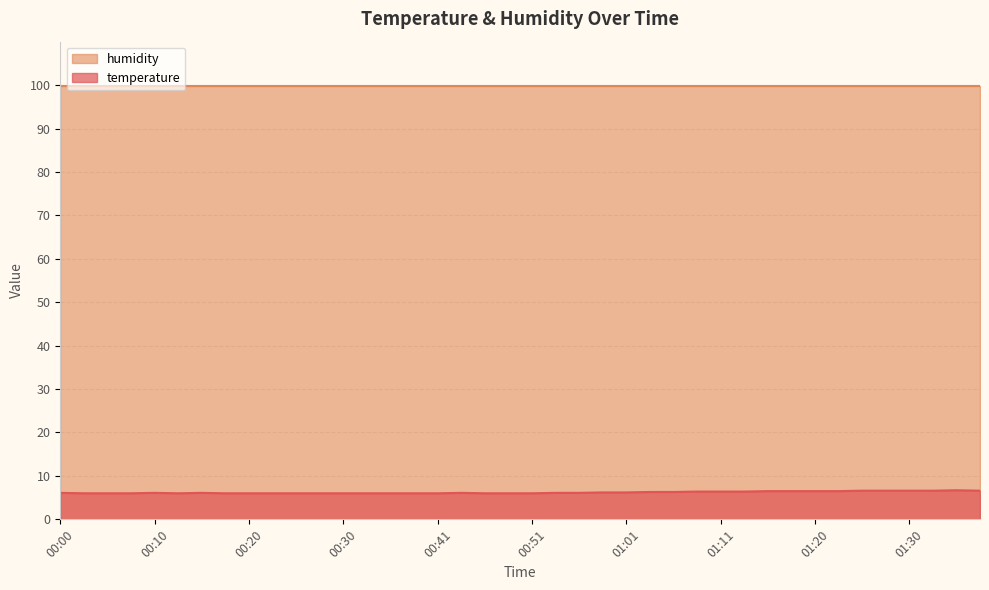

Does the chart display data point markers on the line(s)?

No